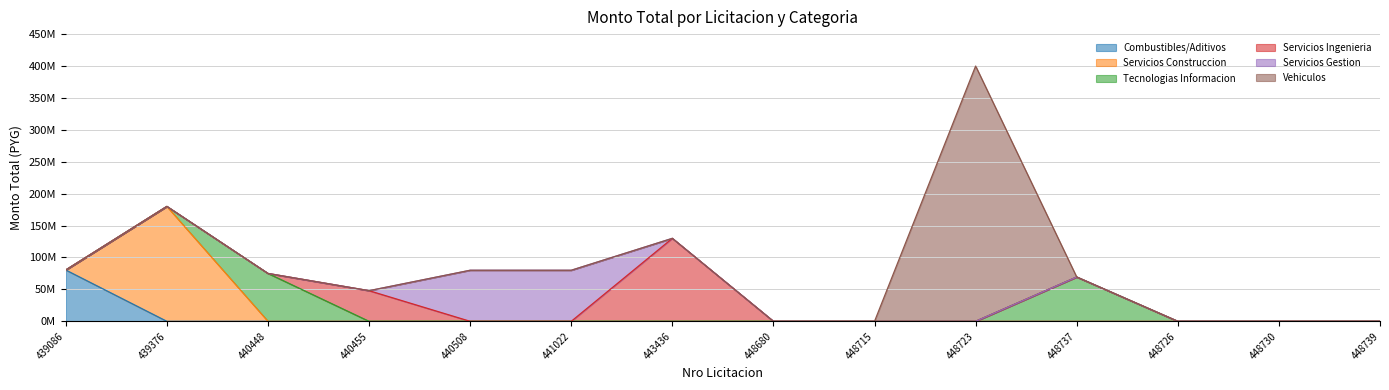

Between which two adjacent categories do Tecnologias Informacion and Vehiculos first intersect?

448723 and 448737